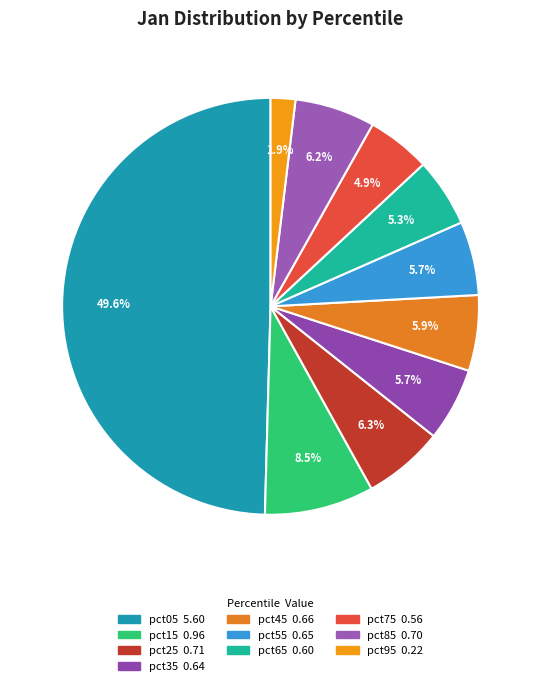

How many slices are in this pie chart?

10